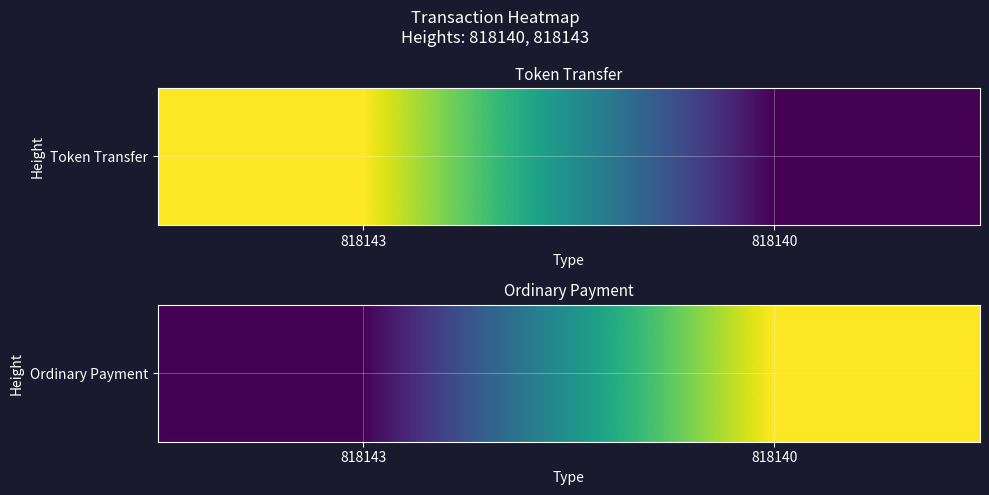

The chart shows a value of 2 at 818140. True or false?

False